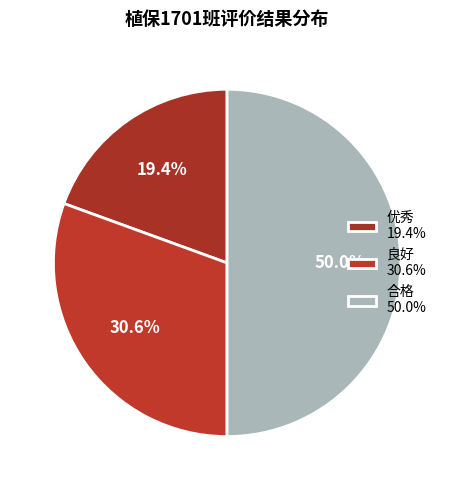

How many slices are in this pie chart?

3